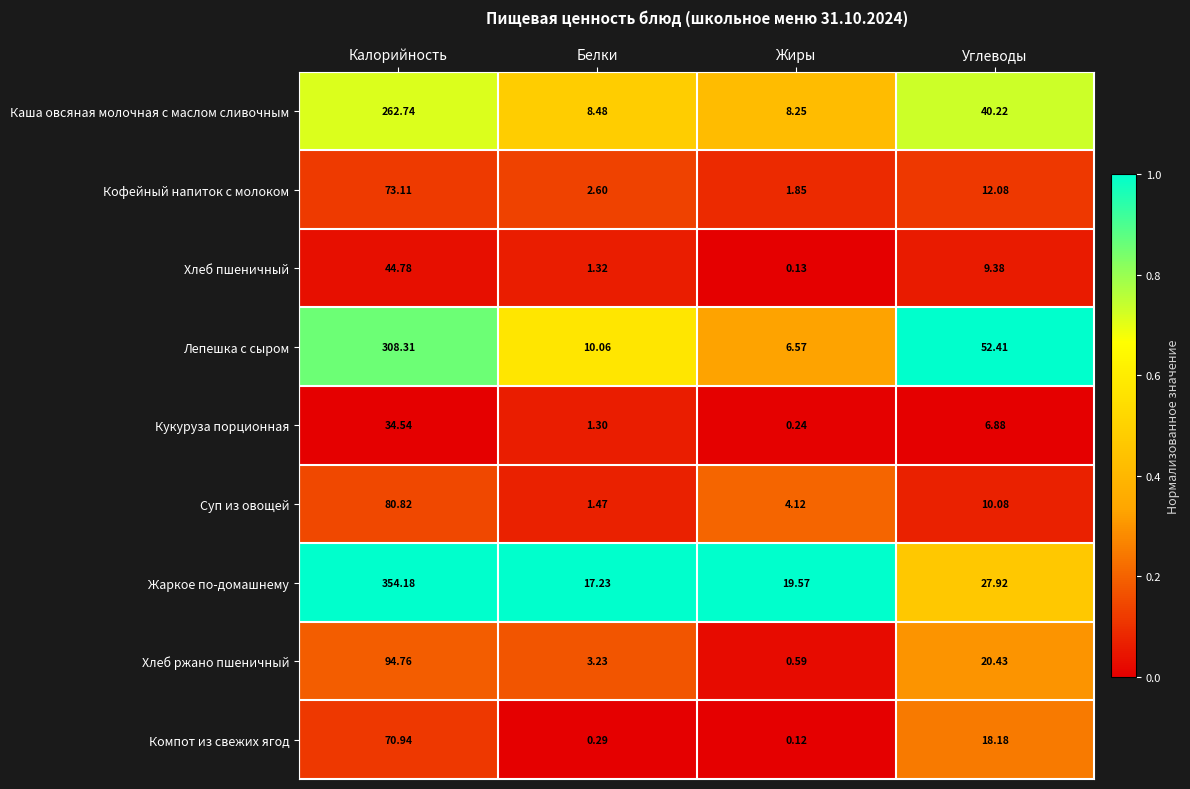

At which label does Кофейный напиток с молоком reach its peak?

Калорийность